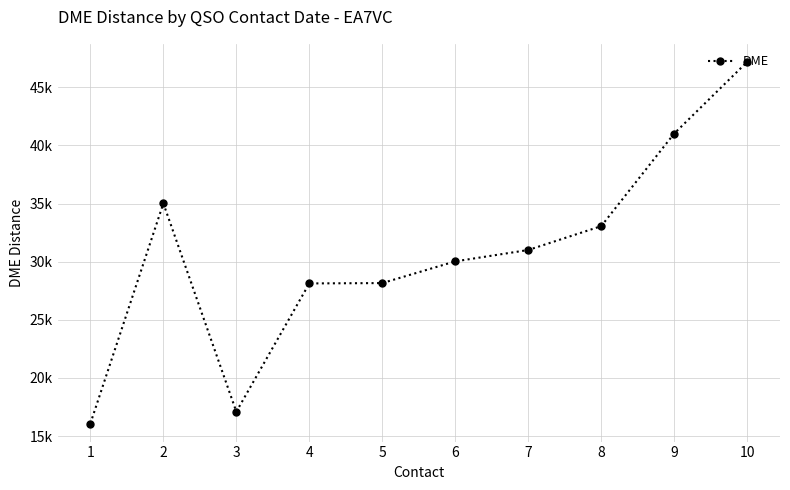

Does the chart have visible grid lines?

Yes